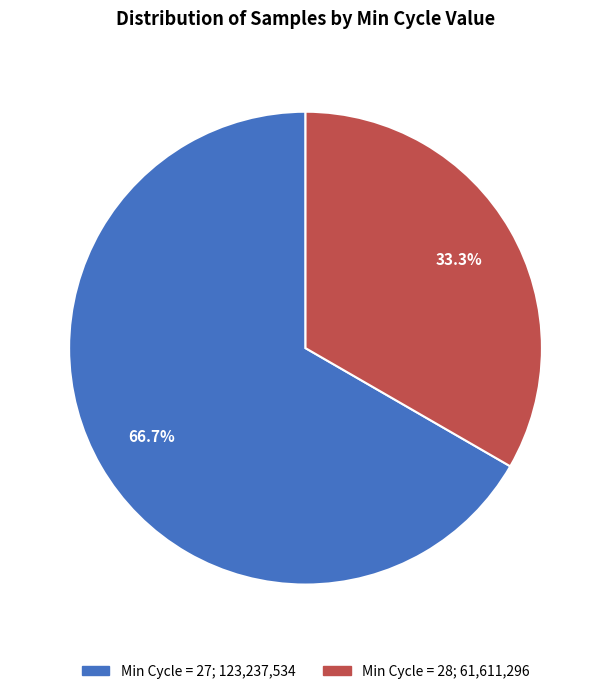

Is there a majority slice in this chart?

Yes